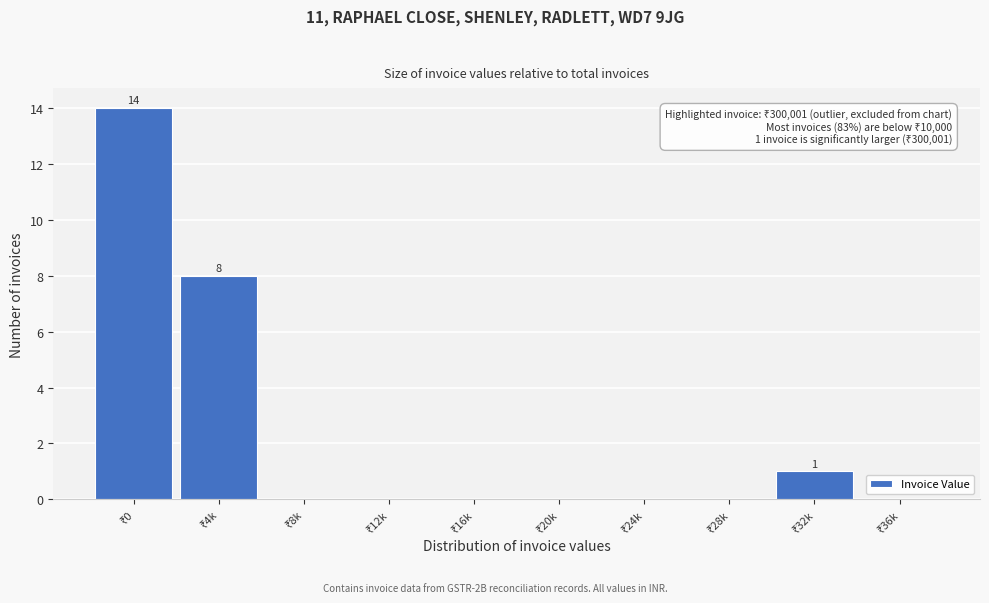

What is the maximum value shown in the chart?

14